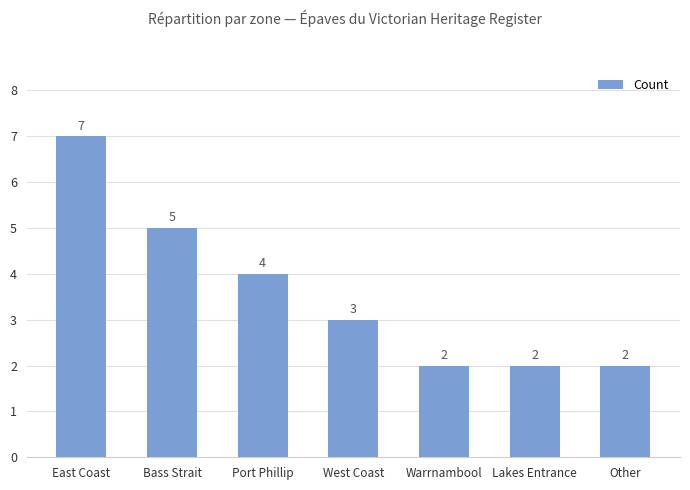

Reading left to right, extract all data points from this chart.

7	5	4	3	2	2	2